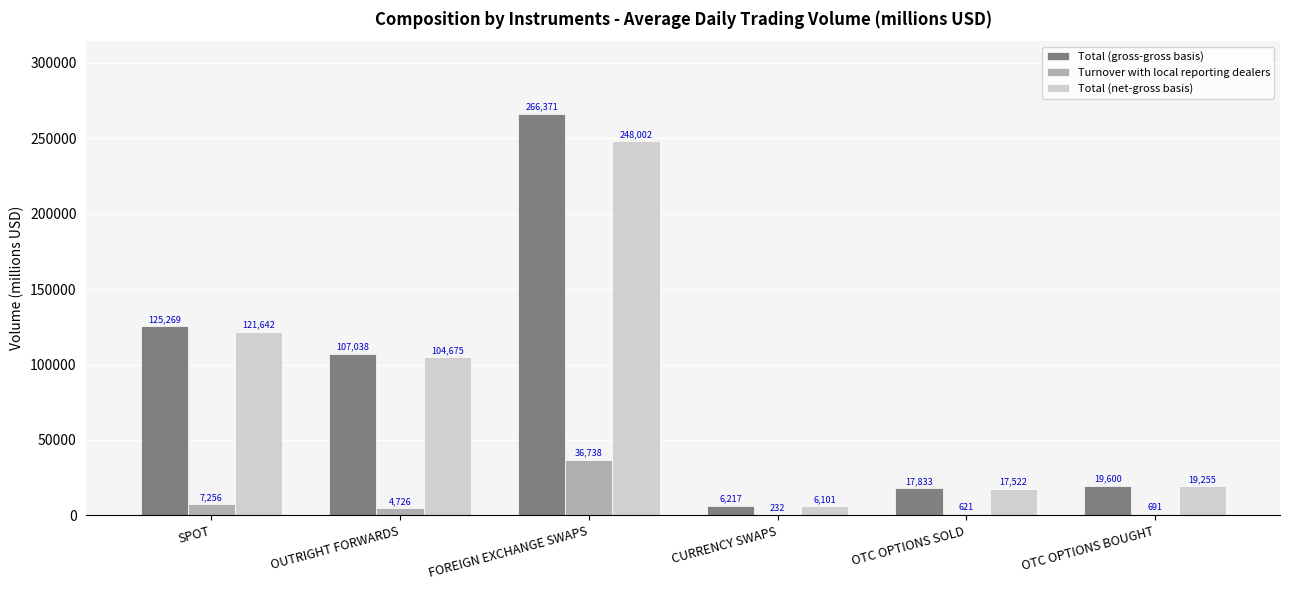

Where does the Total (net-gross basis) series first go above 104674?

SPOT